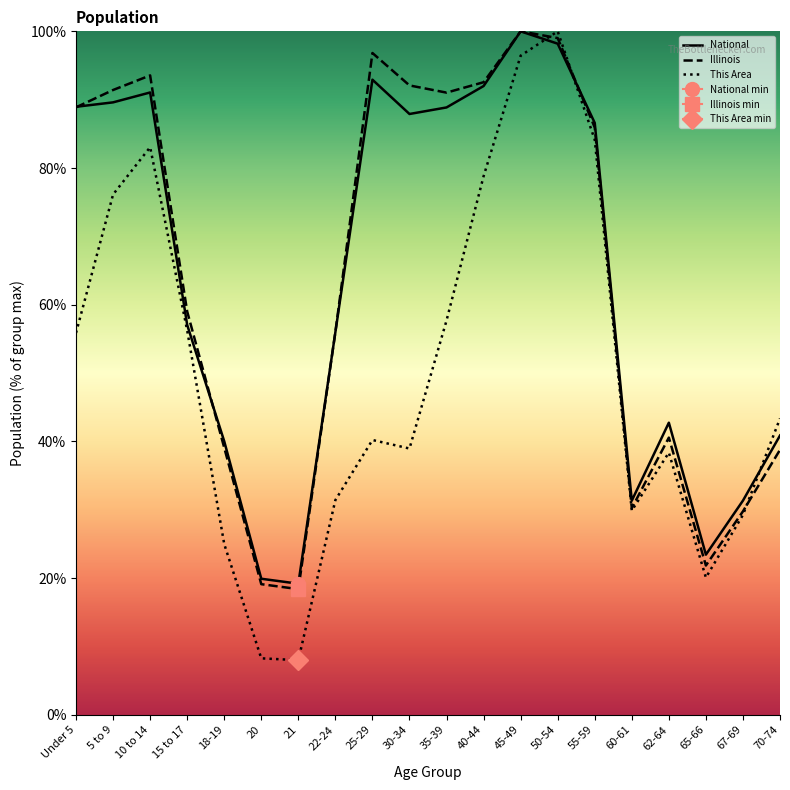

True or false: This Area has more than 1 points higher than both neighbors.

True